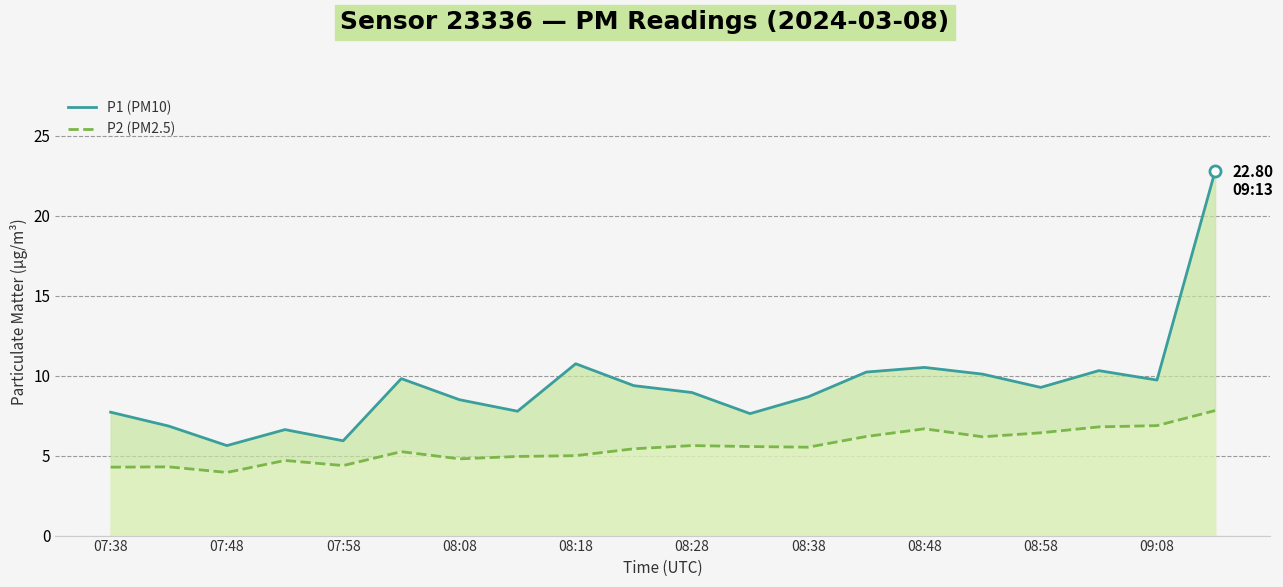

True or false: P2 (PM2.5) and P1 (PM10) intersect in this chart.

False